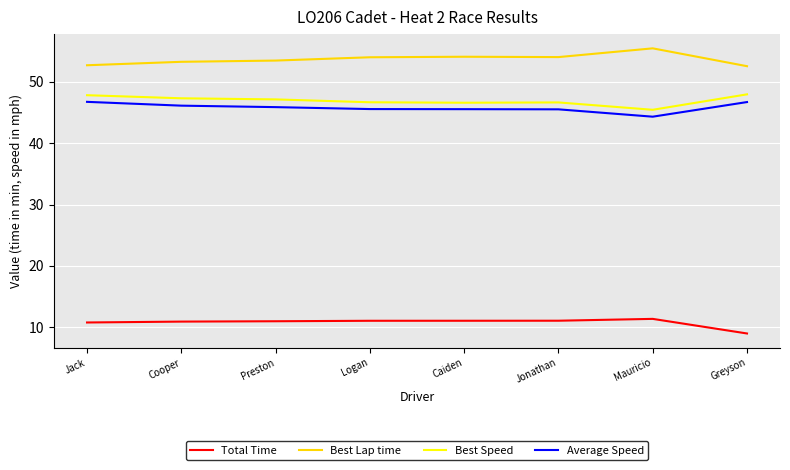

Which series has the largest total across all categories?

Best Lap time